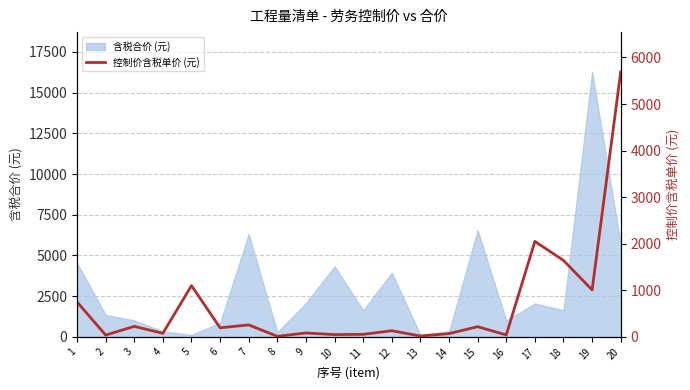

Is it true that the value at 13 is 26.5?

False